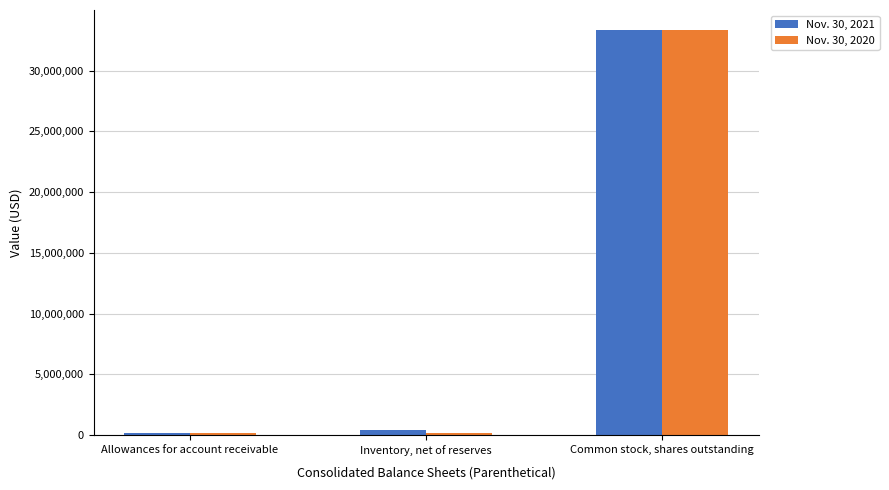

What is the label of the 3rd bar from the right?

Allowances for account receivable